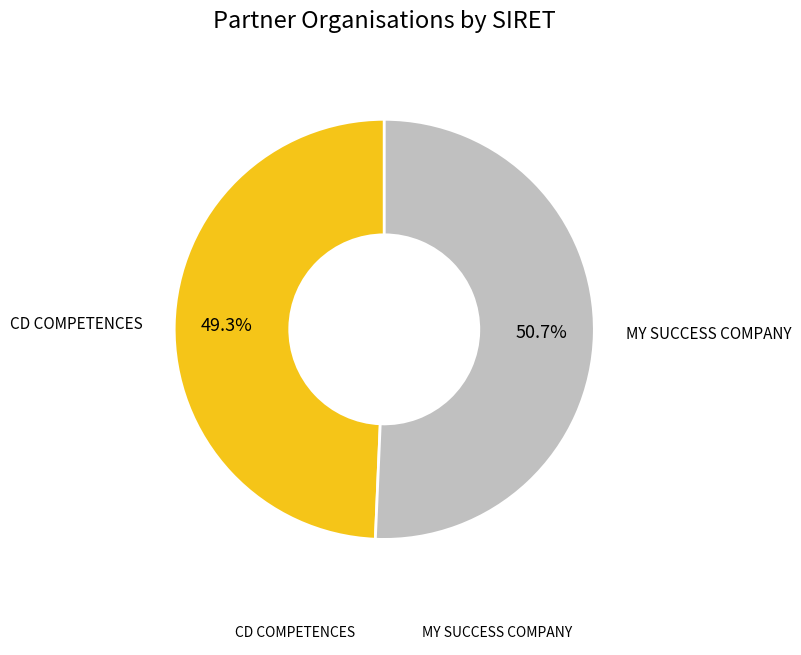

Which category accounts for the majority?

MY SUCCESS COMPANY